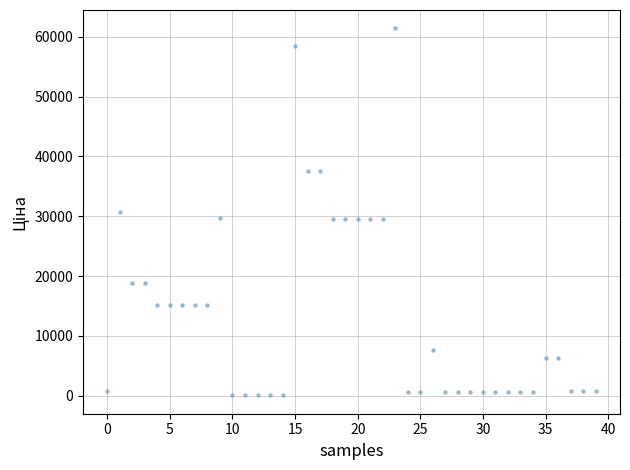

What is the range of Y values (max minus min)?

61402.2